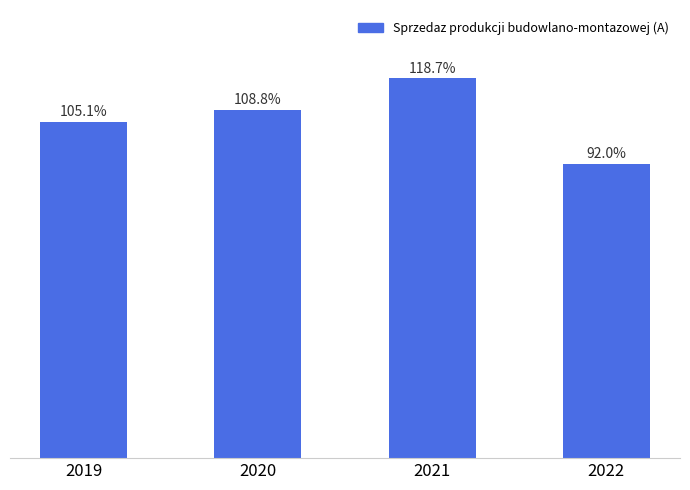

Rank the categories by value from highest to lowest.

2021, 2020, 2019, 2022